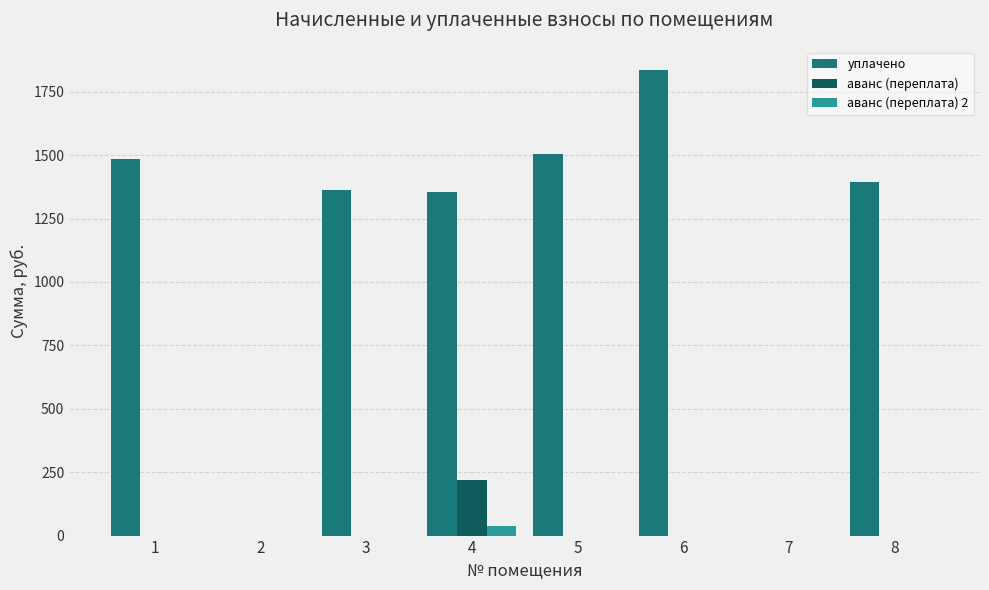

What is the sum of all аванс (переплата) values?

219.7